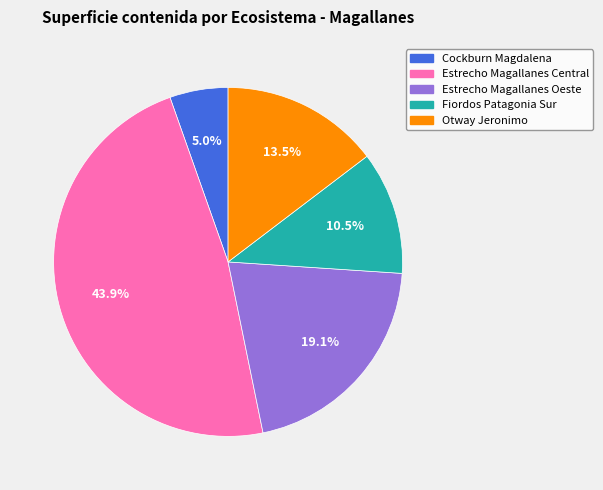

What percentage is the Fiordos de la Patagonia Sur - Magallanes slice, to the nearest percent?

11%